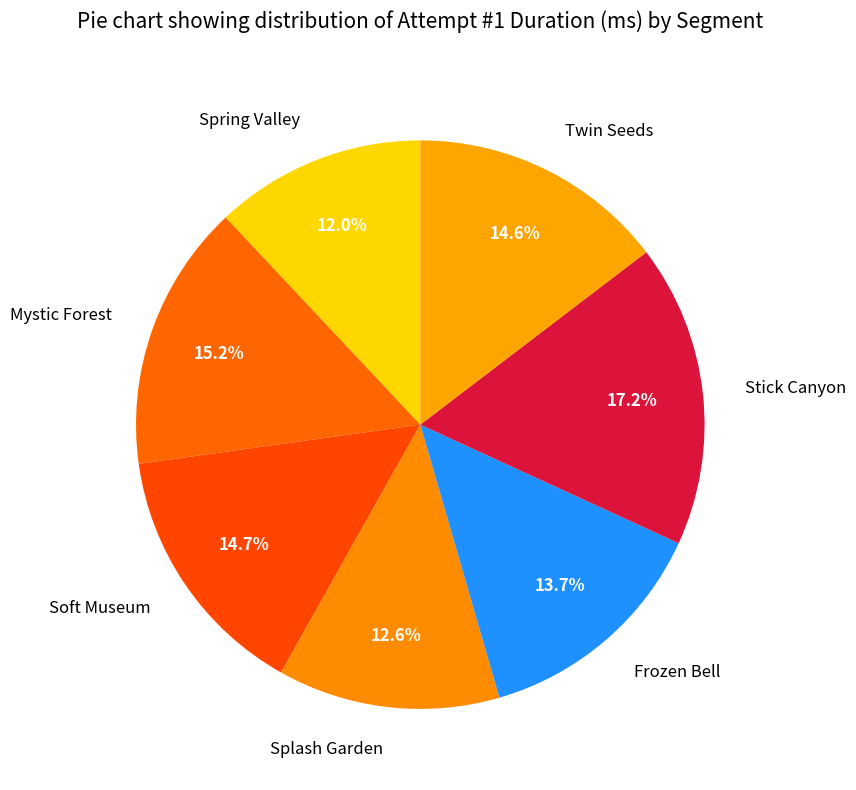

What is the largest slice in the pie chart?

Stick Canyon